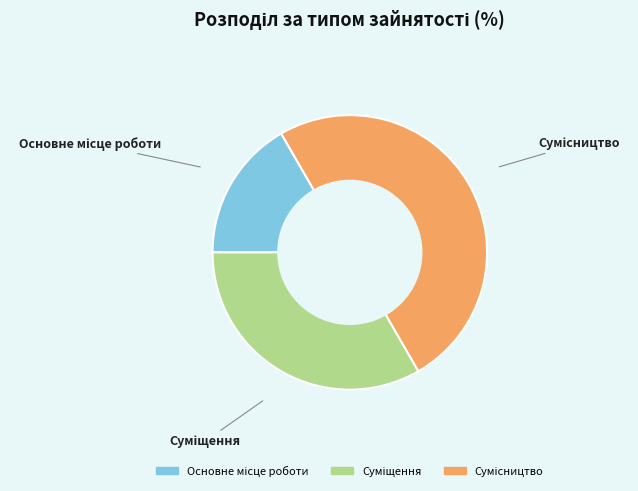

How many segments does this pie chart have?

3